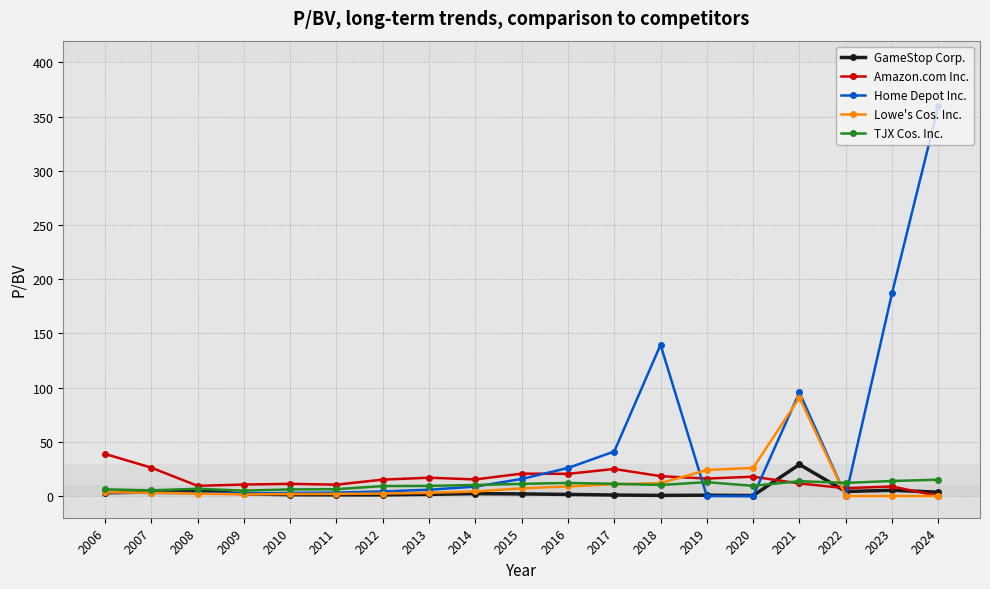

Is it true that GameStop Corp. equals 5.3 at 2023?

True